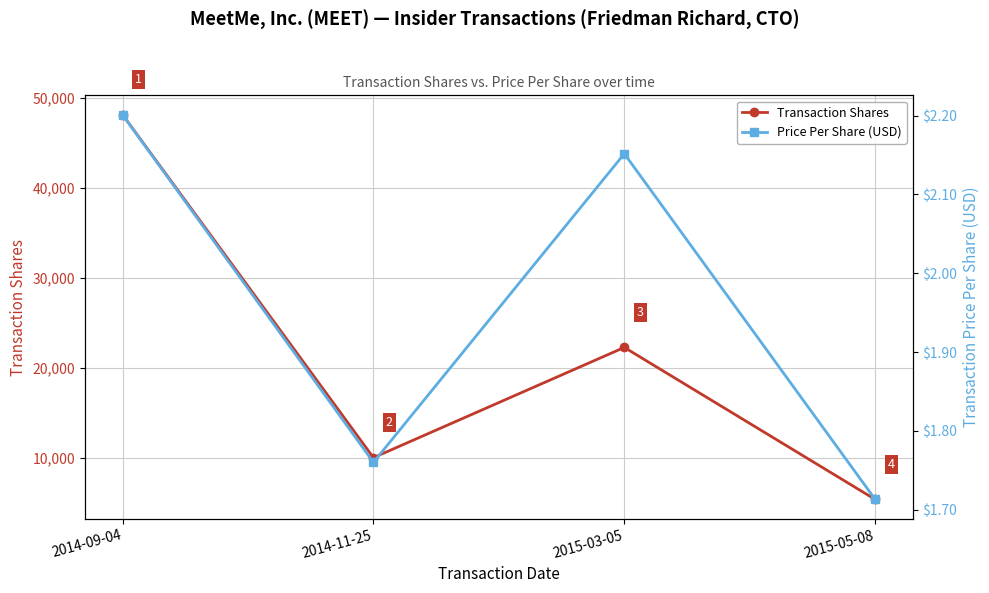

In Transaction Shares, how many points are lower than both neighbors (excluding endpoints)?

1